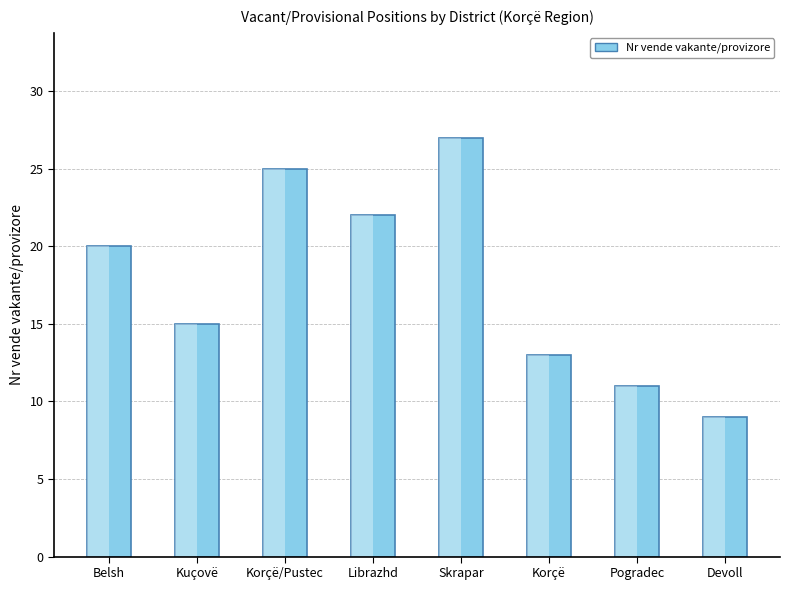

What is the value of the 5th bar from the left?

27